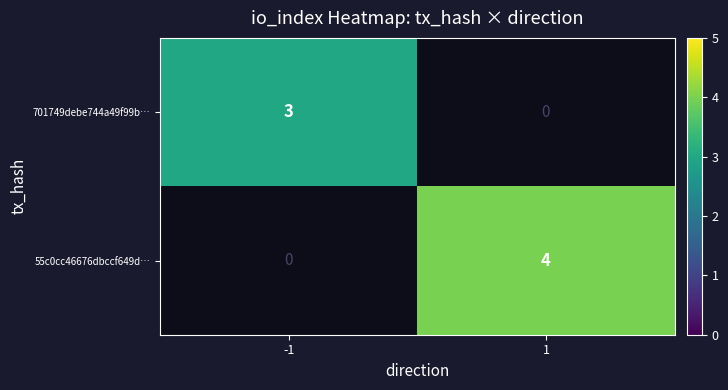

How many distinct data groups are displayed?

2